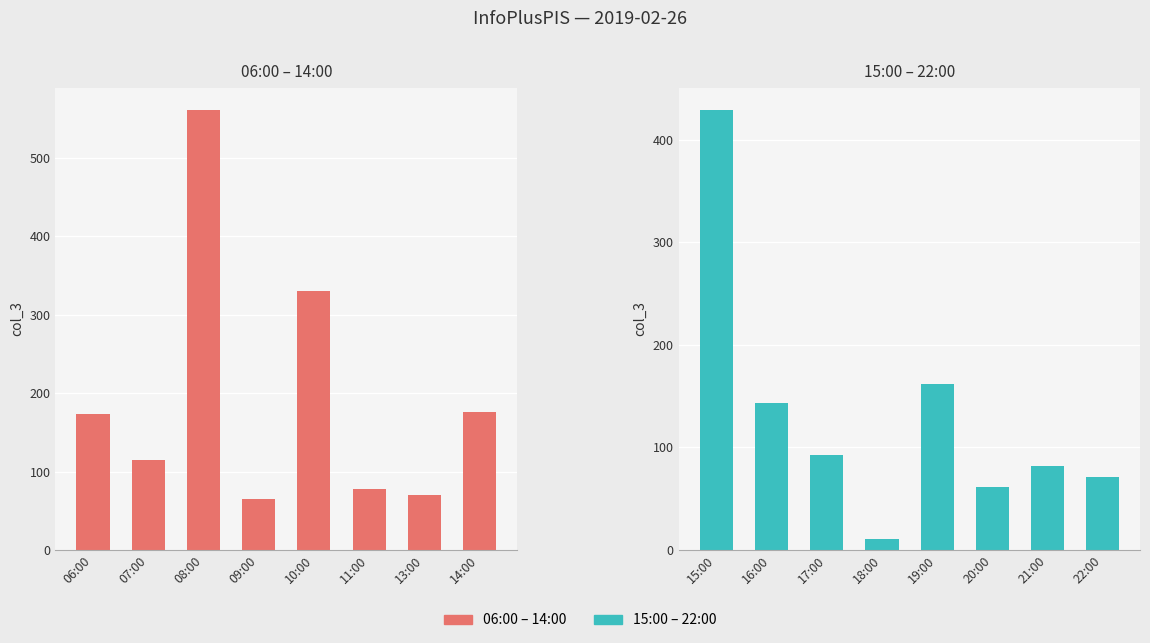

Are the bars horizontal?

No